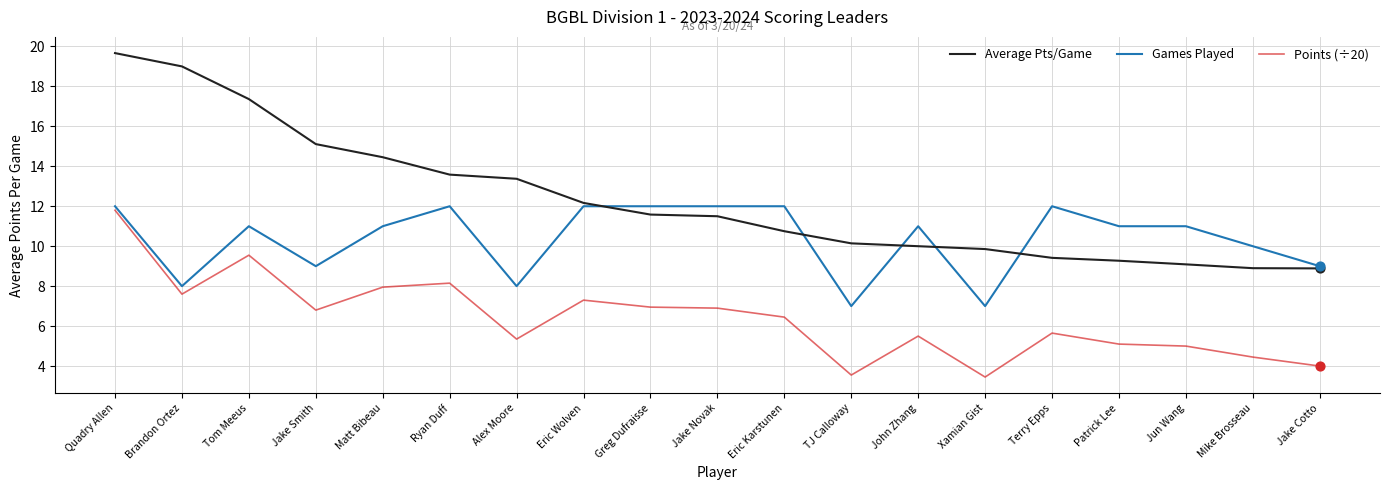

What is the total value across all series at Jake Smith?

30.9